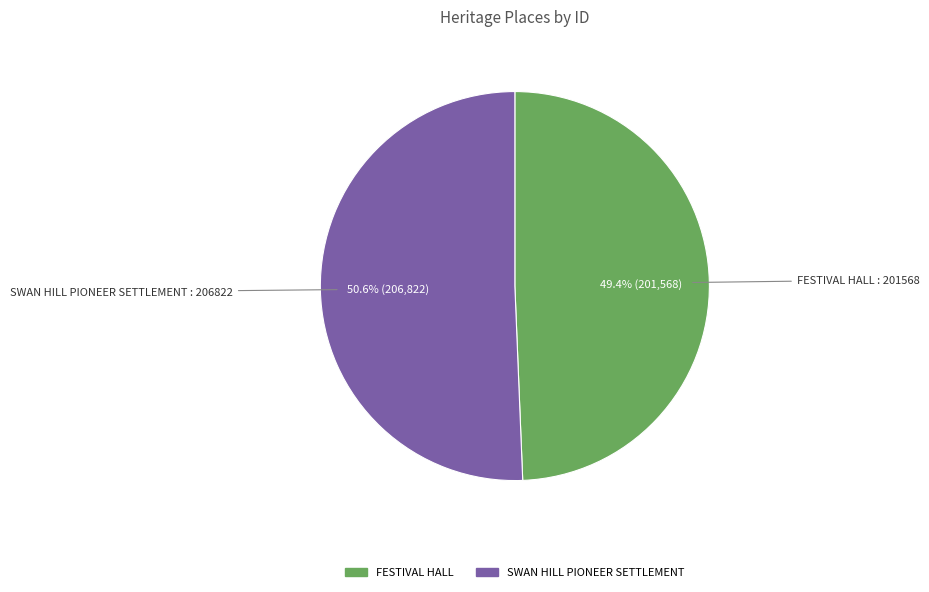

Approximately how many times larger is the value at FESTIVAL HALL compared to SWAN HILL PIONEER SETTLEMENT?

1.0